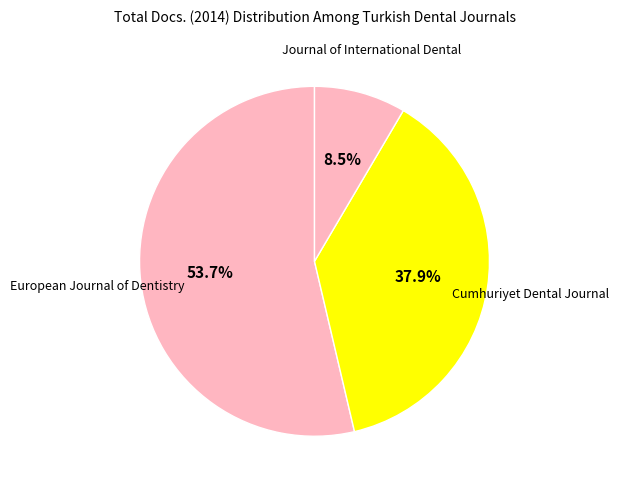

Is there a majority slice in this chart?

Yes